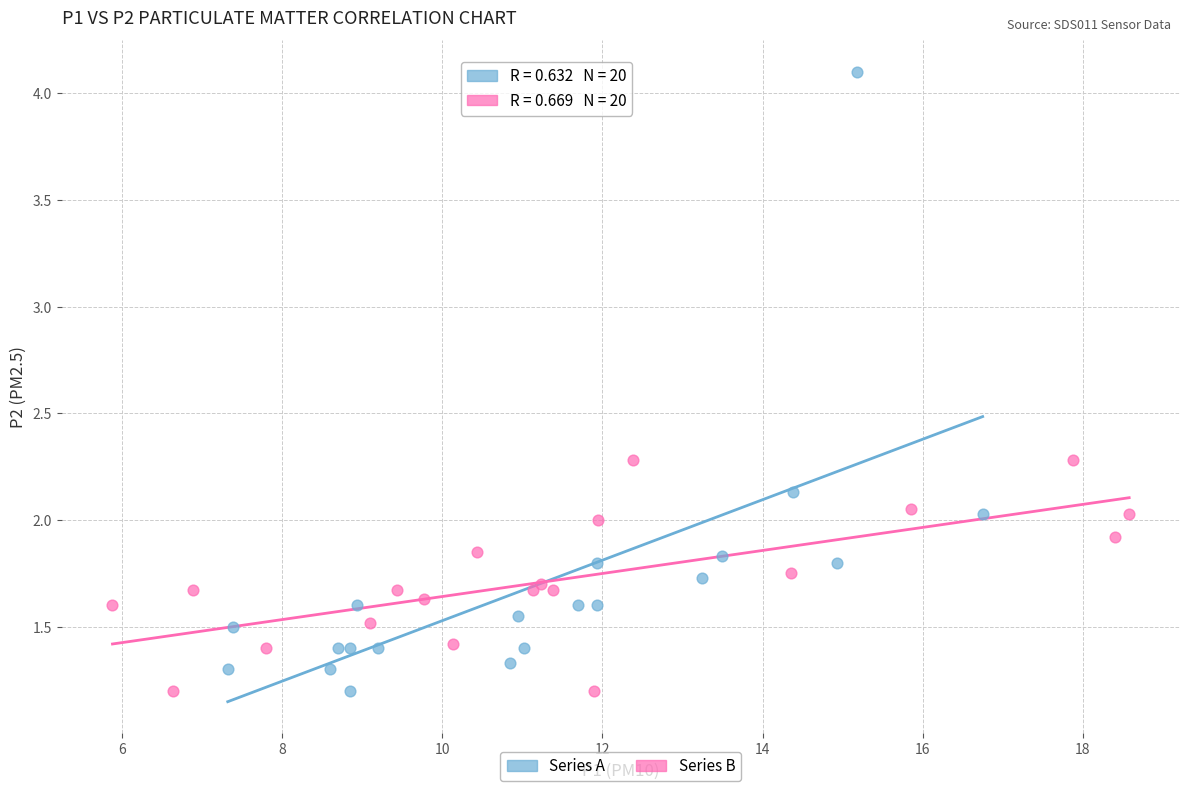

Which series has the largest Y range (max minus min)?

Series A